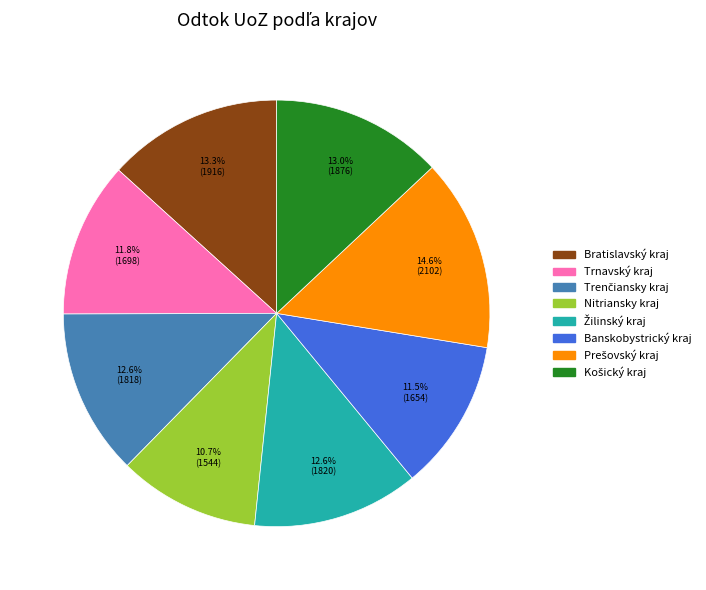

Which slice is the smallest?

Nitriansky kraj